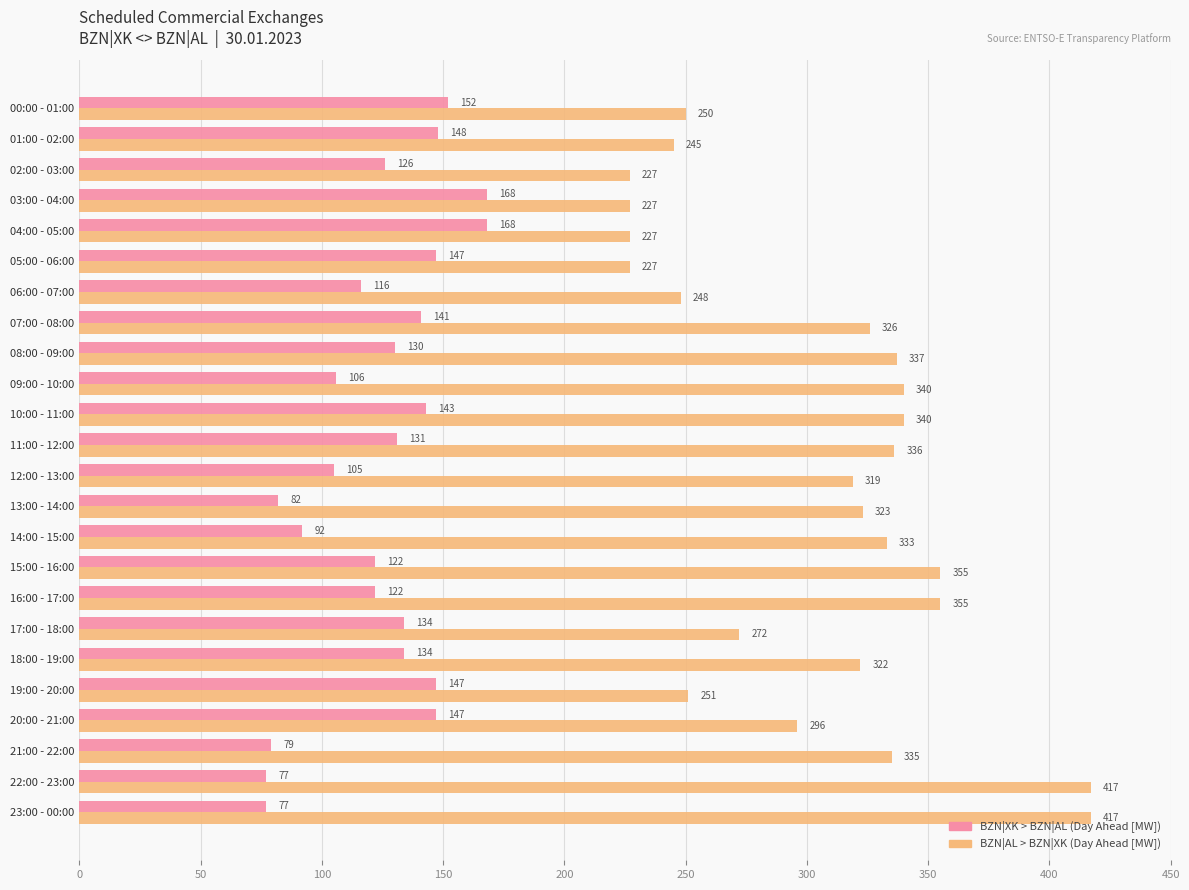

The BZN|XK > BZN|AL (Day Ahead [MW]) series shows 49 at 17:00 - 18:00. True or false?

False